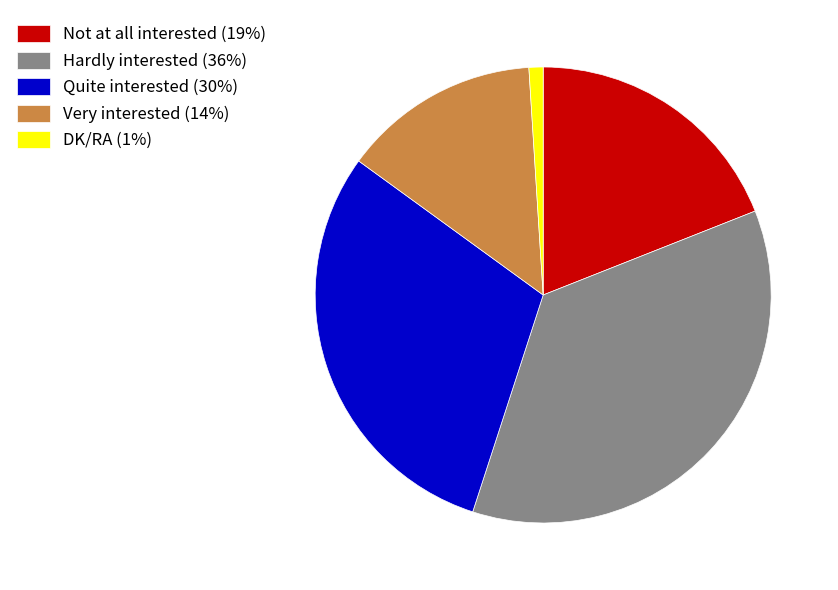

What is the ratio of the value at Hardly interested (36%) to the value at Quite interested (30%)?

1.2